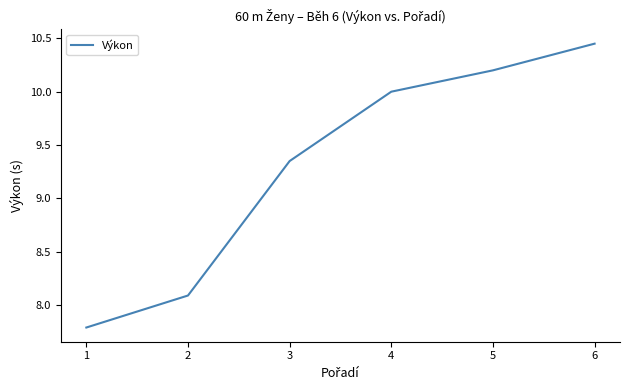

List the labels in order of value, largest first.

6, 5, 4, 3, 2, 1